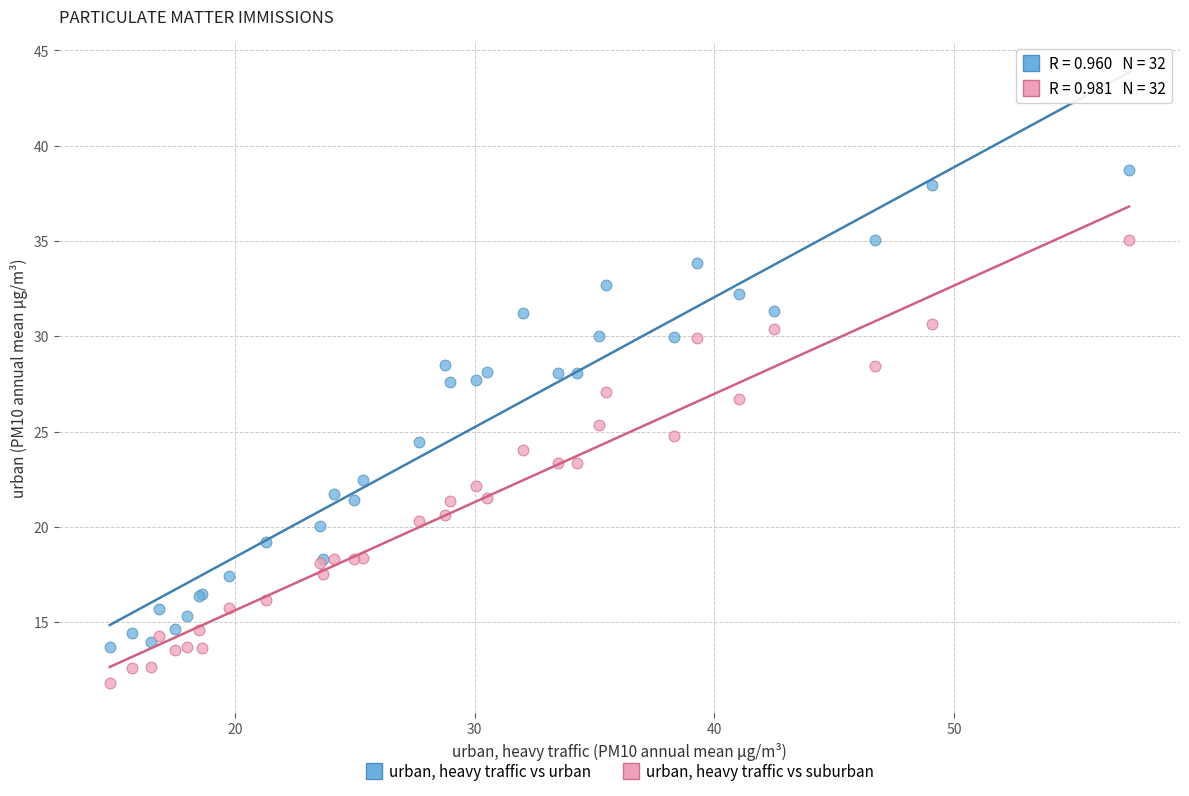

What is the X range (max minus min) for the scatter plot?

42.5